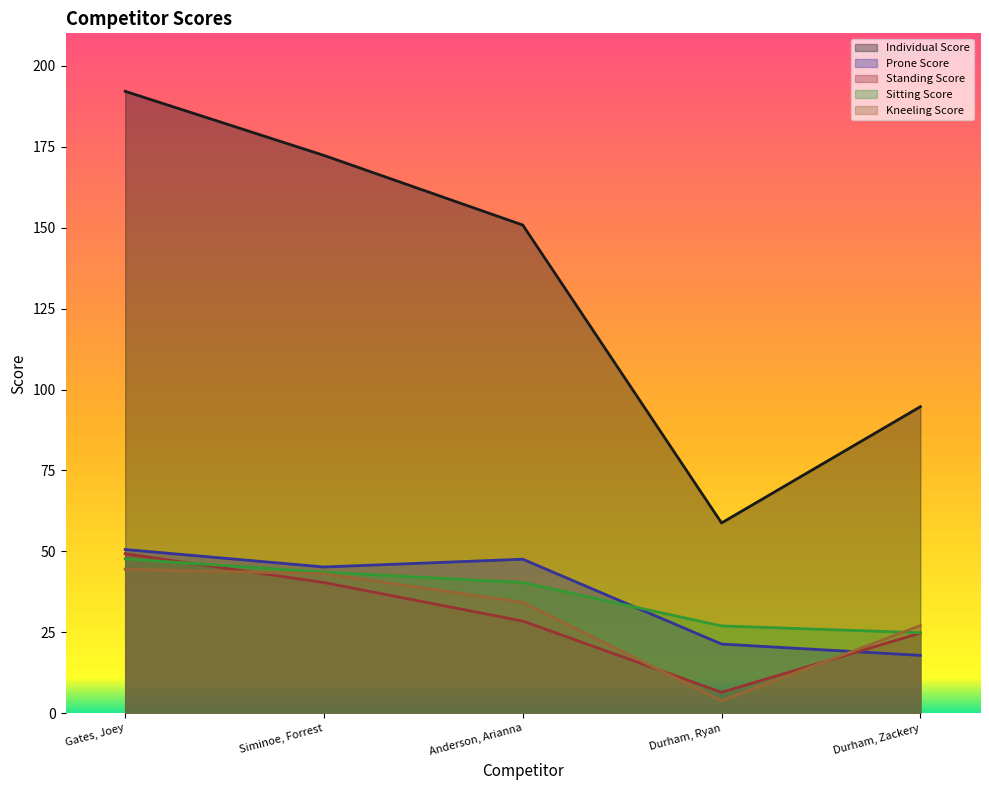

Where does the Prone Score series first go above 45?

Gates, Joey